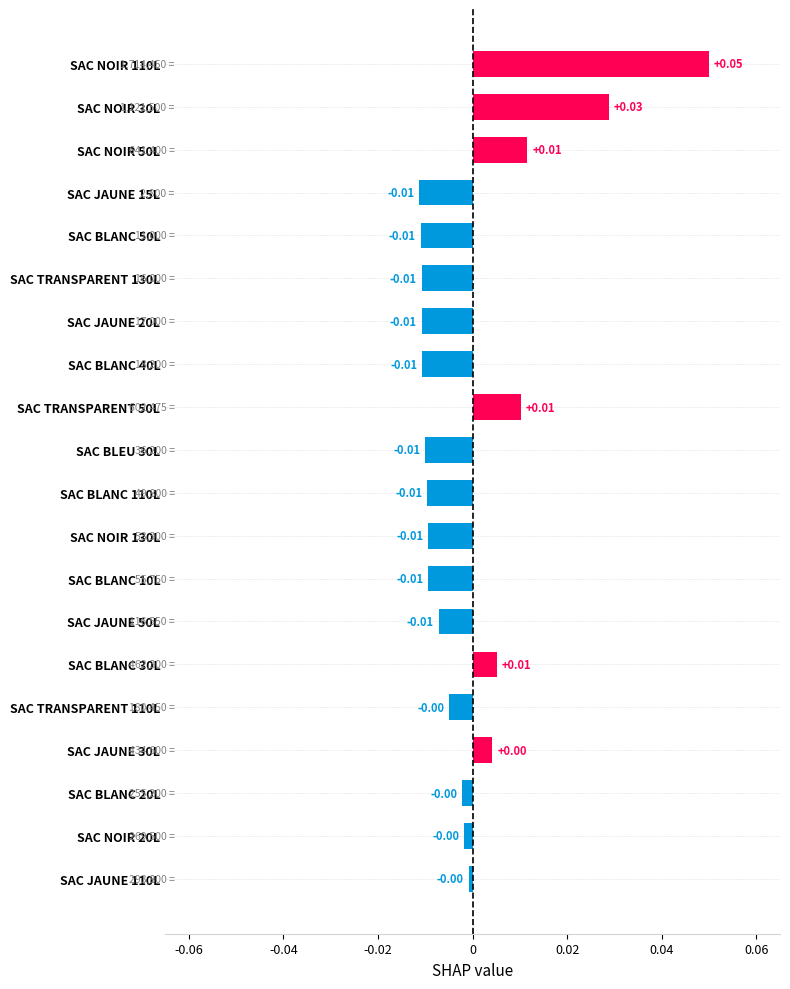

Which has a higher value, SAC NOIR 50L or SAC TRANSPARENT 110L?

SAC NOIR 50L